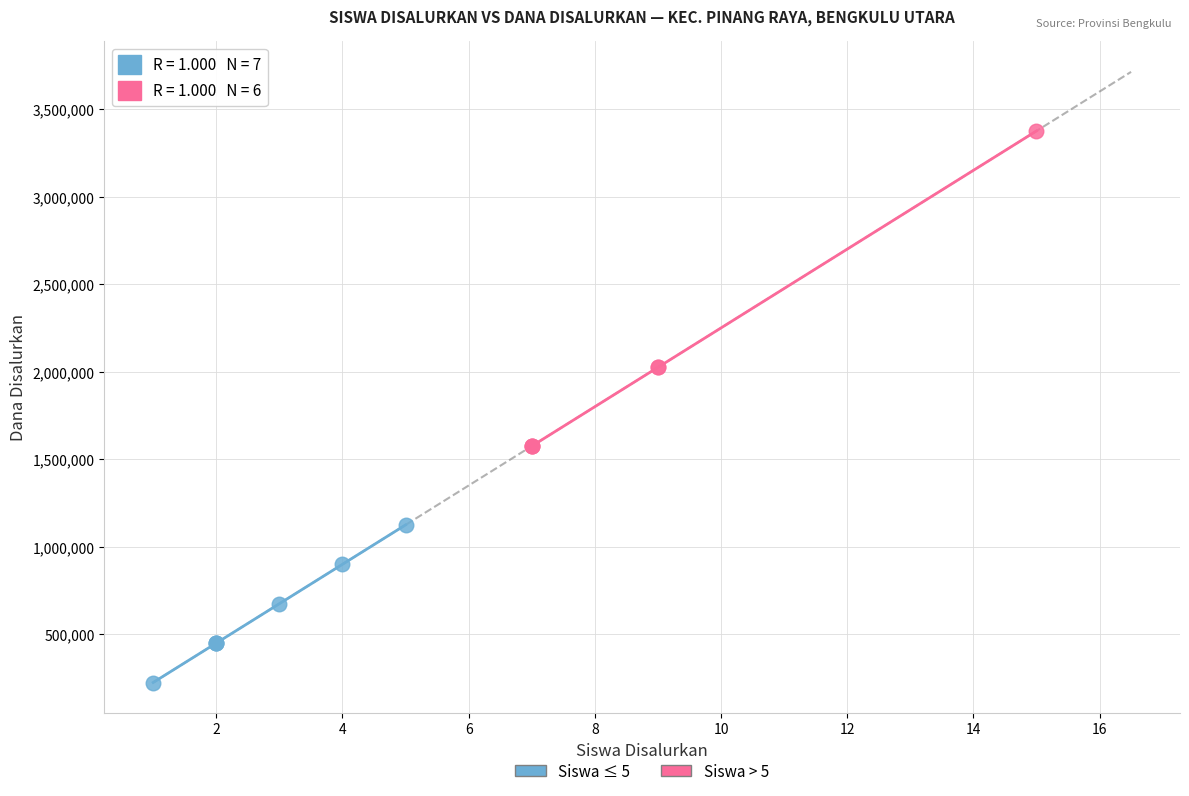

Which series reaches the minimum Y coordinate?

Siswa ≤ 5